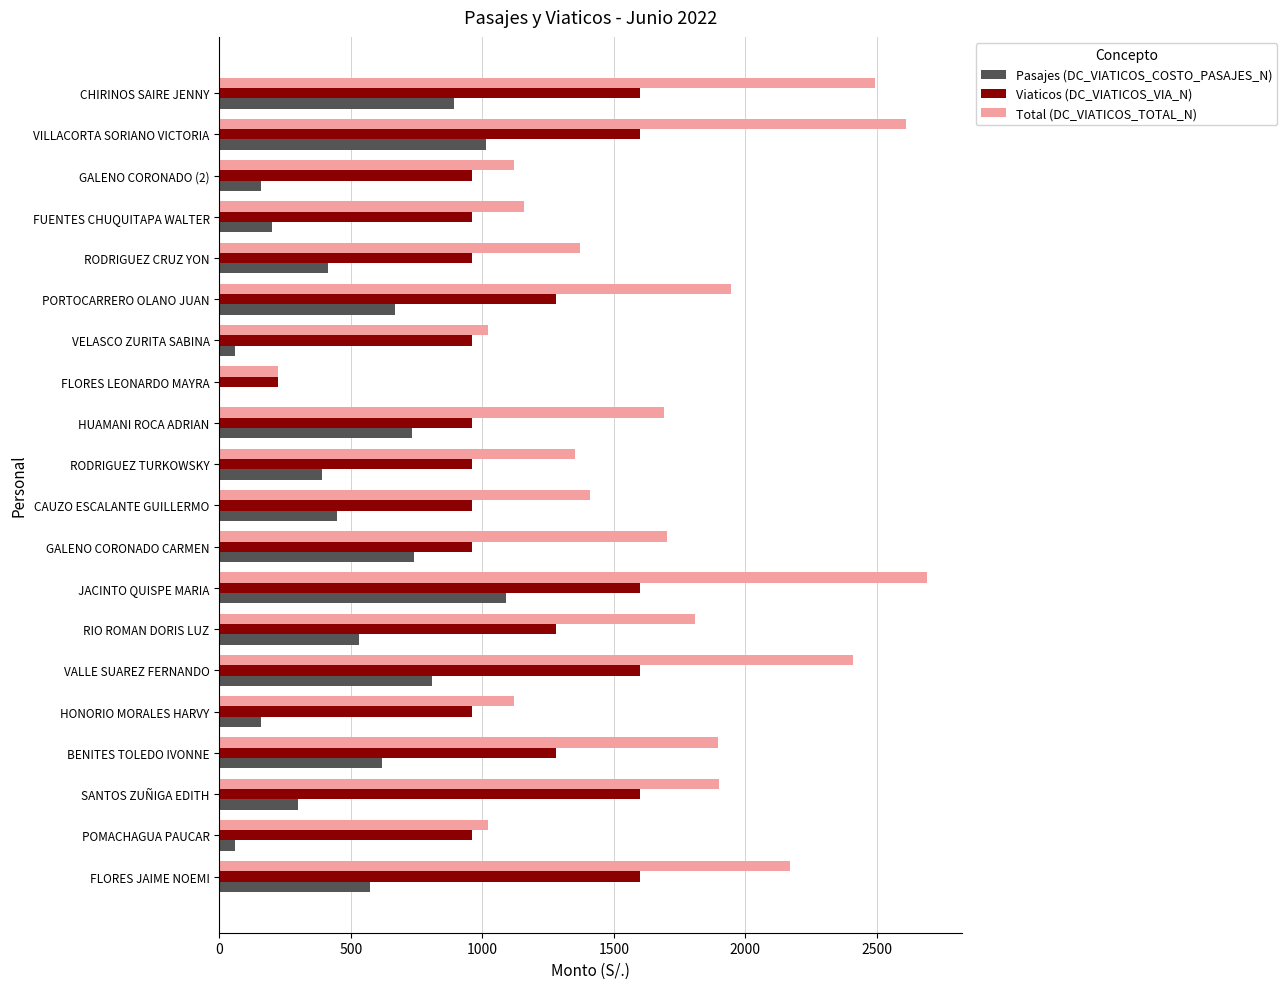

What is the sum of all Viaticos (DC_VIATICOS_VIA_N) values?

23264.0